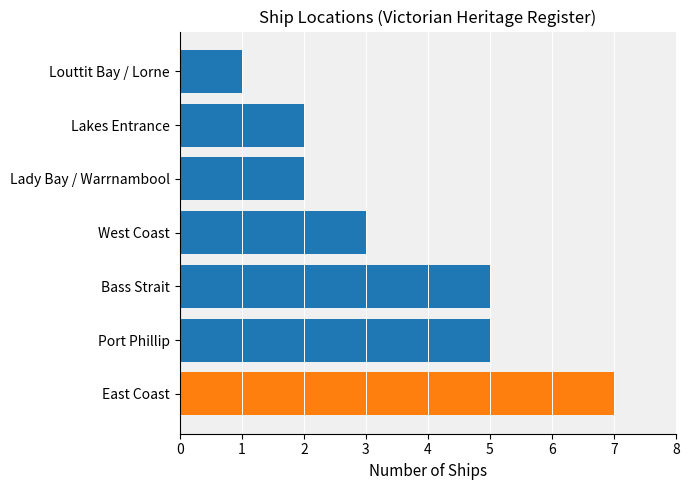

How many data points does each series have?

7